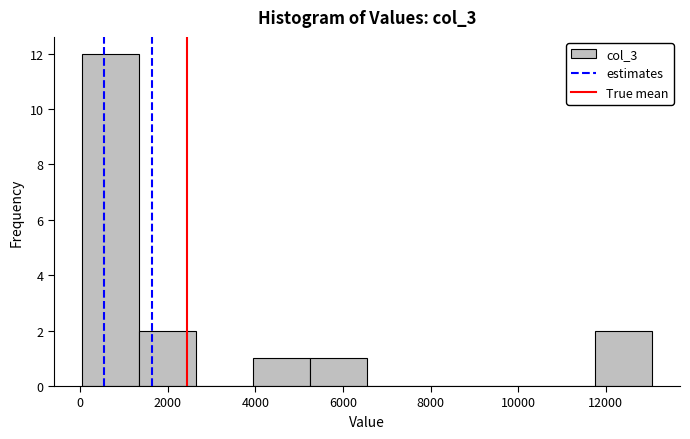

What is the height of the bar covering 0 to 1400 on the x-axis? Neither the bar edges nor the heights are printed on the chart, so give them approximately, as read against the axes.

12